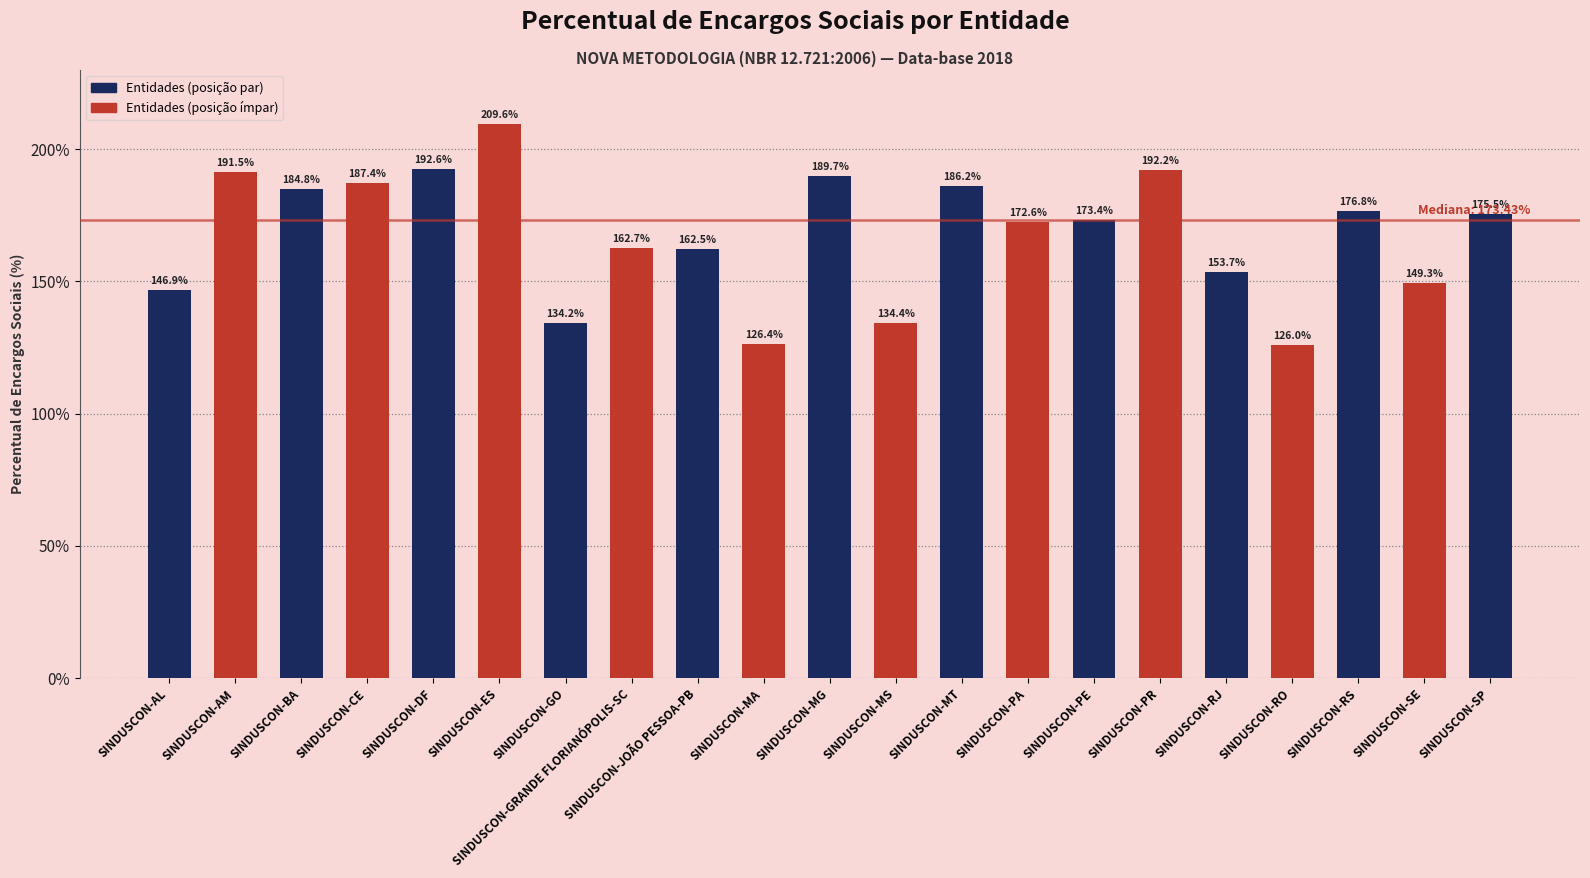

List the labels in order of value, largest first.

SINDUSCON-ES, SINDUSCON-DF, SINDUSCON-PR, SINDUSCON-AM, SINDUSCON-MG, SINDUSCON-CE, SINDUSCON-MT, SINDUSCON-BA, SINDUSCON-RS, SINDUSCON-SP, SINDUSCON-PE, SINDUSCON-PA, SINDUSCON-GRANDE FLORIANÓPOLIS-SC, SINDUSCON-JOÃO PESSOA-PB, SINDUSCON-RJ, SINDUSCON-SE, SINDUSCON-AL, SINDUSCON-MS, SINDUSCON-GO, SINDUSCON-MA, SINDUSCON-RO